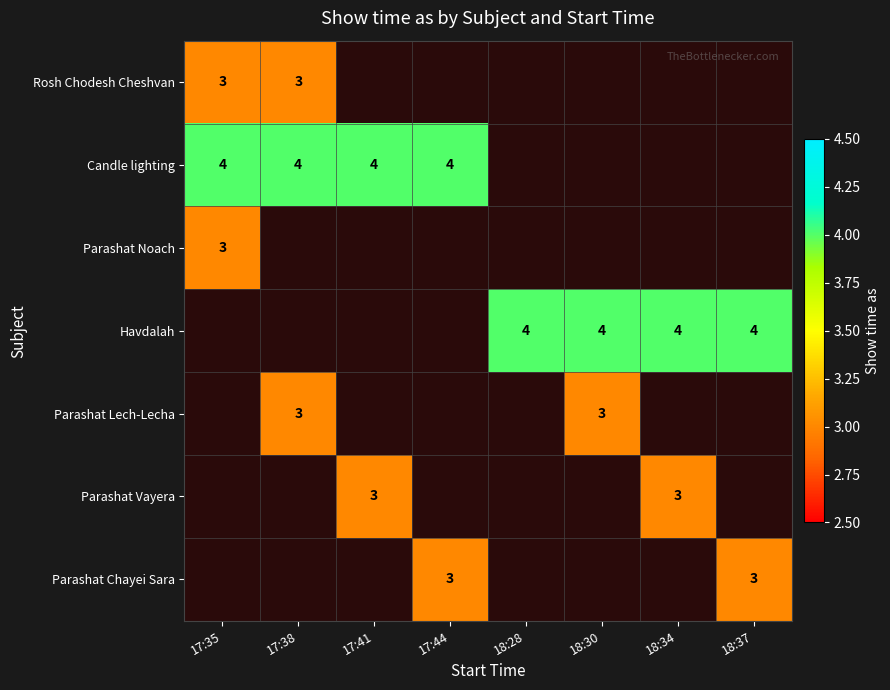

The Parashat Chayei Sara series shows 2 at 18:37. True or false?

False